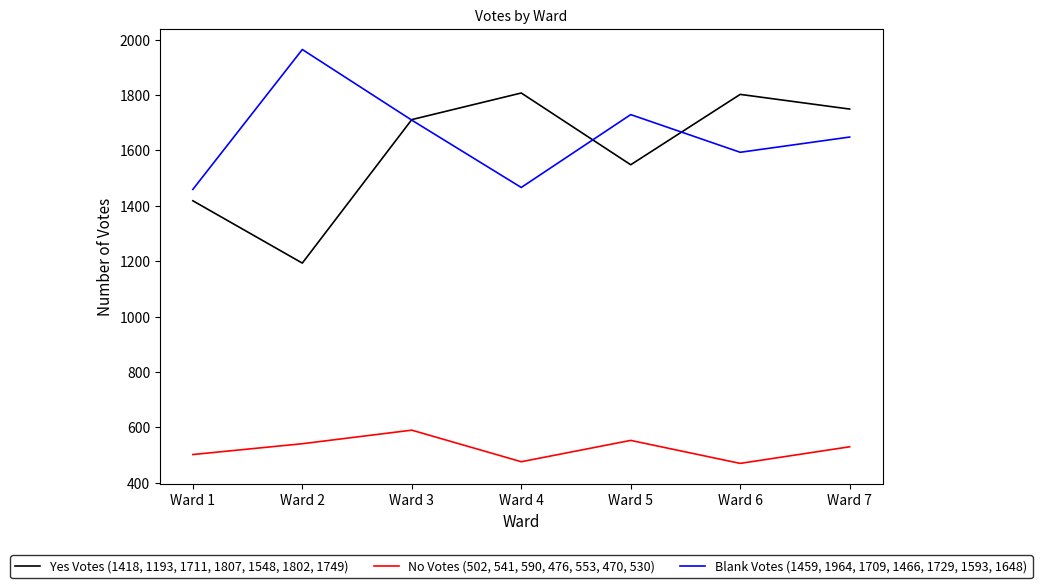

Is it true that Yes Votes (1418, 1193, 1711, 1807, 1548, 1802, 1749) equals 2169 at Ward 1?

False